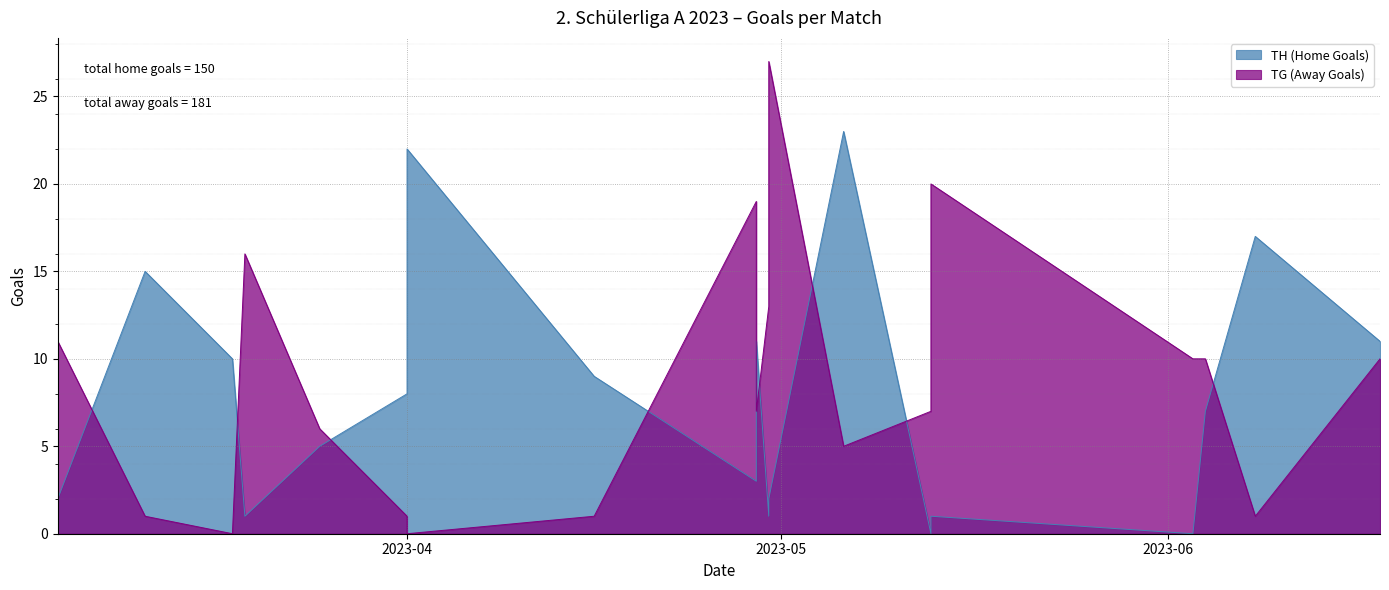

Rank the series by their average value, from lowest to highest.

TH (Home Goals), TG (Away Goals)